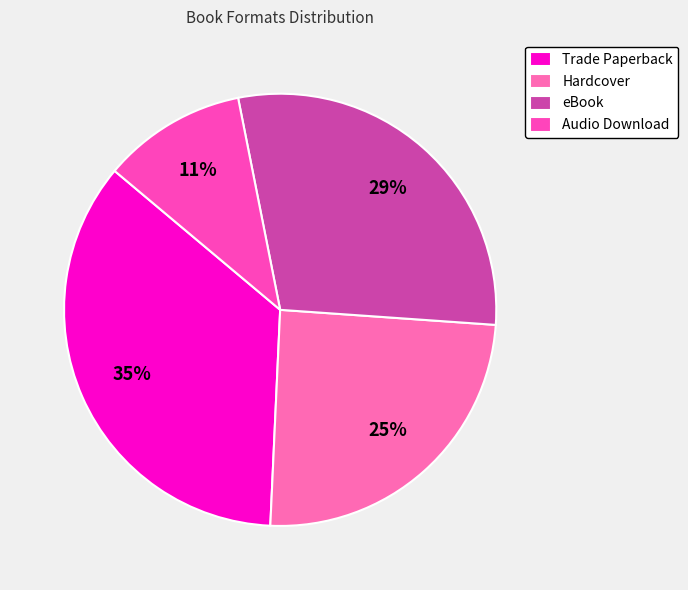

Rank the categories by value from lowest to highest.

Audio Download, Hardcover, eBook, Trade Paperback